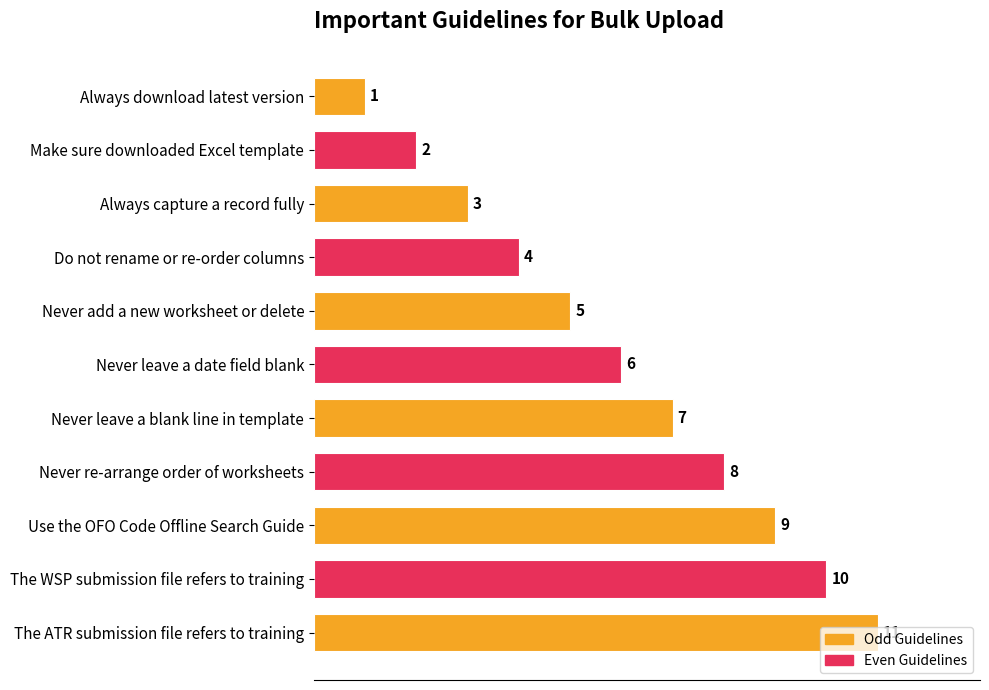

Does the chart contain stacked bars?

No